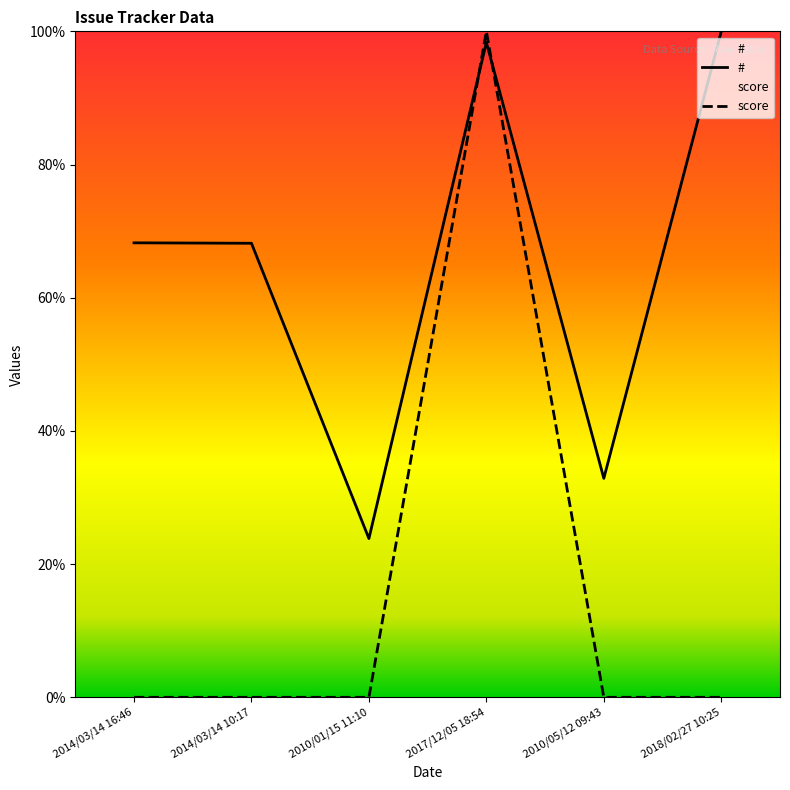

Rank the series at 2014/03/14 10:17 from highest to lowest value.

#, score